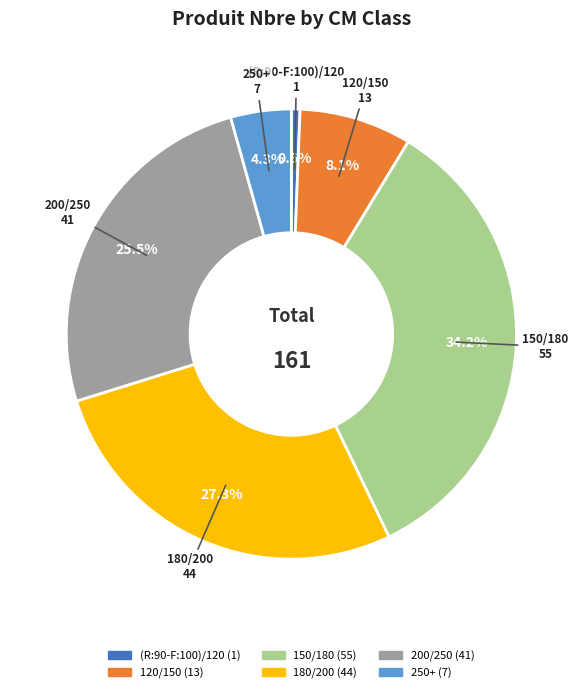

How many slices are in this pie chart?

6